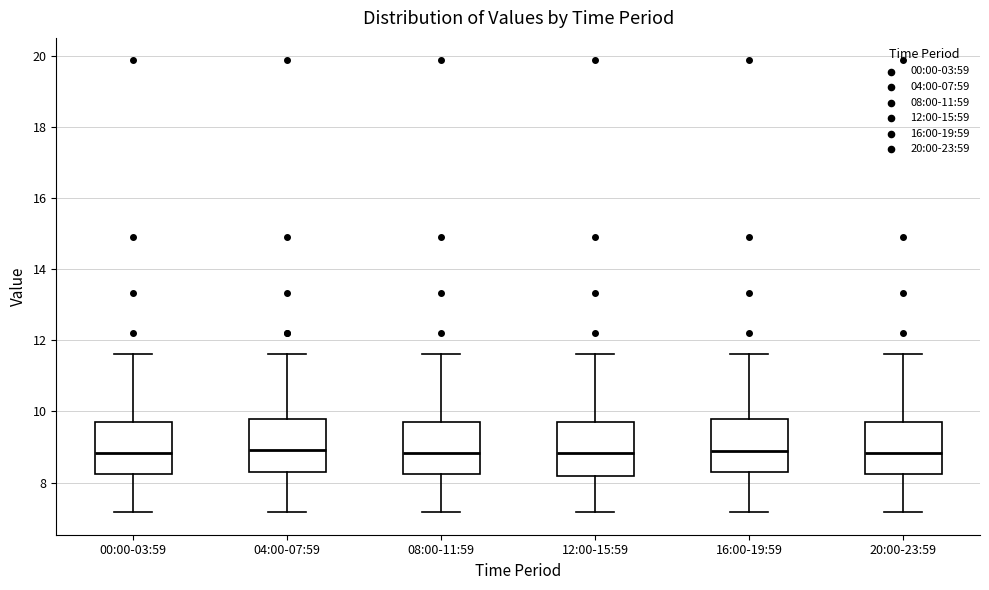

Reading left to right, read every box against the y-axis: the position of its median line, the range the box covers, and the ends of its whiskers. The values are not printed on the chart, so give them approximately, as read against the axis.

00:00-03:59: median 8.8, box 8.2 to 9.6, whiskers 7.2 to 11.6
04:00-07:59: median 9.0, box 8.2 to 9.8, whiskers 7.2 to 11.6
08:00-11:59: median 8.8, box 8.2 to 9.6, whiskers 7.2 to 11.6
12:00-15:59: median 8.8, box 8.2 to 9.6, whiskers 7.2 to 11.6
16:00-19:59: median 8.8, box 8.2 to 9.8, whiskers 7.2 to 11.6
20:00-23:59: median 8.8, box 8.2 to 9.6, whiskers 7.2 to 11.6